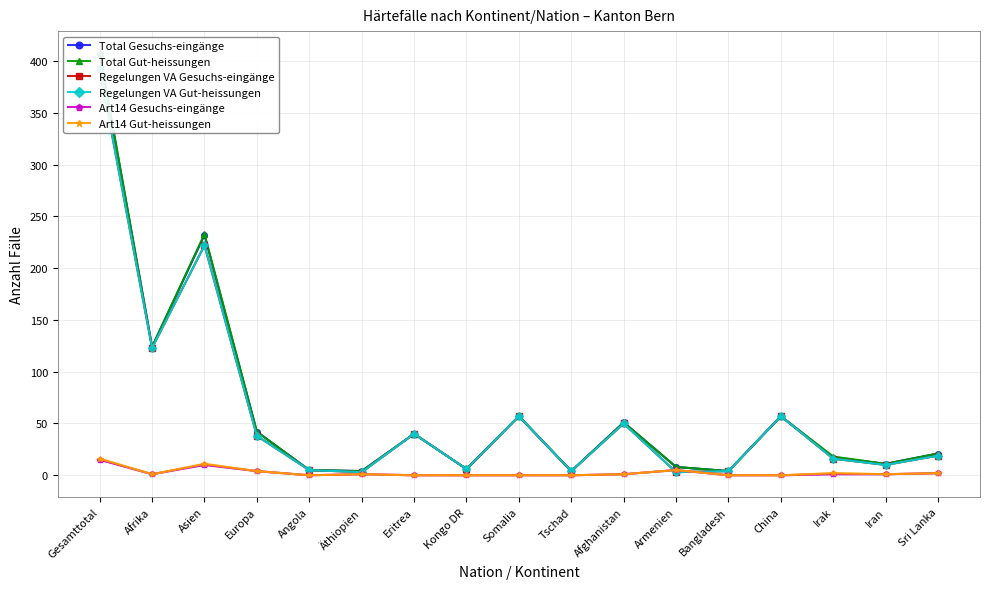

List the labels in order of Regelungen VA Gesuchs-eingänge value, largest first.

Gesamttotal, Asien, Afrika, Somalia, China, Afghanistan, Eritrea, Europa, Sri Lanka, Irak, Iran, Kongo DR, Angola, Tschad, Bangladesh, Äthiopien, Armenien